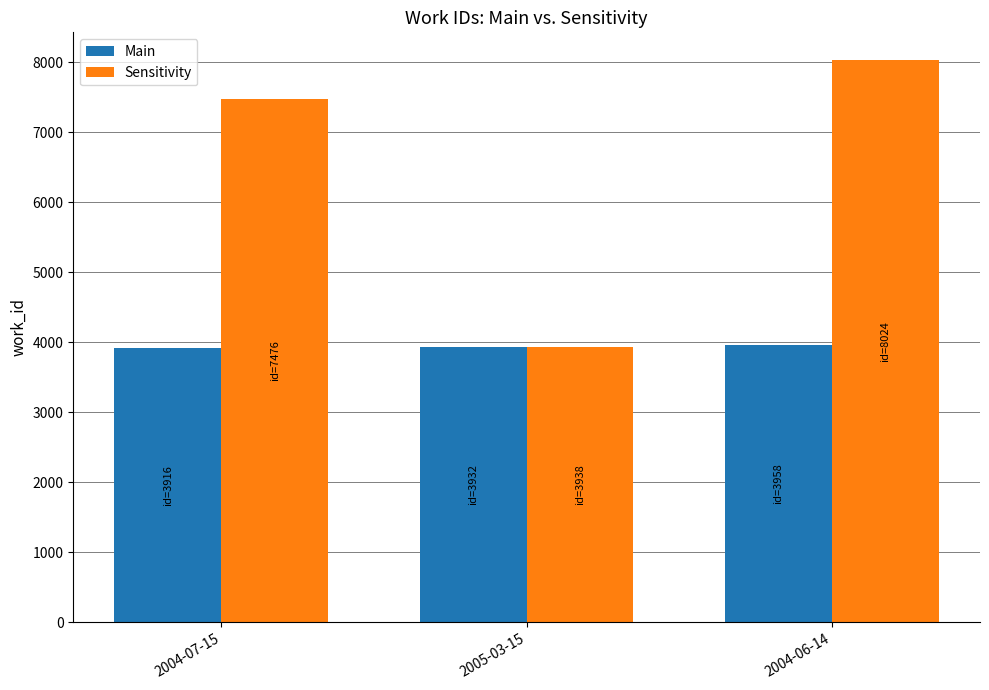

How many distinct data groups are displayed?

2